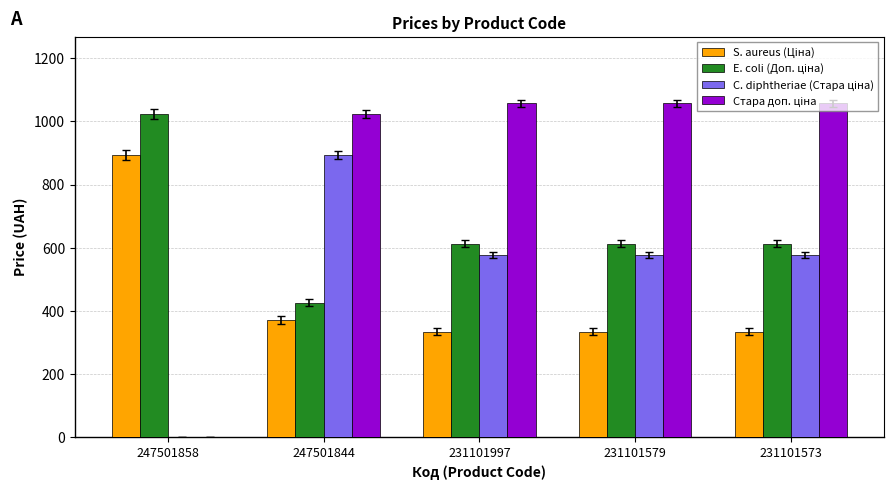

What is the total value across all series at 231101997?

2581.2